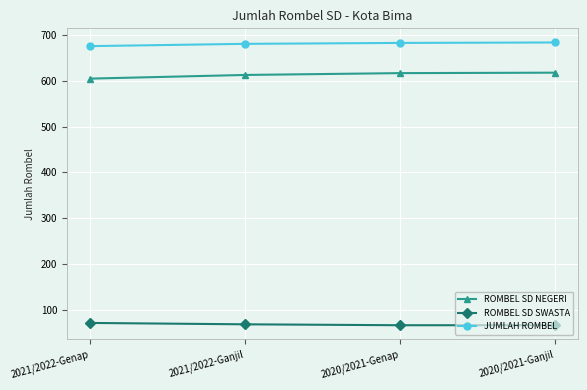

At how many categories does at least one series exceed 565?

4